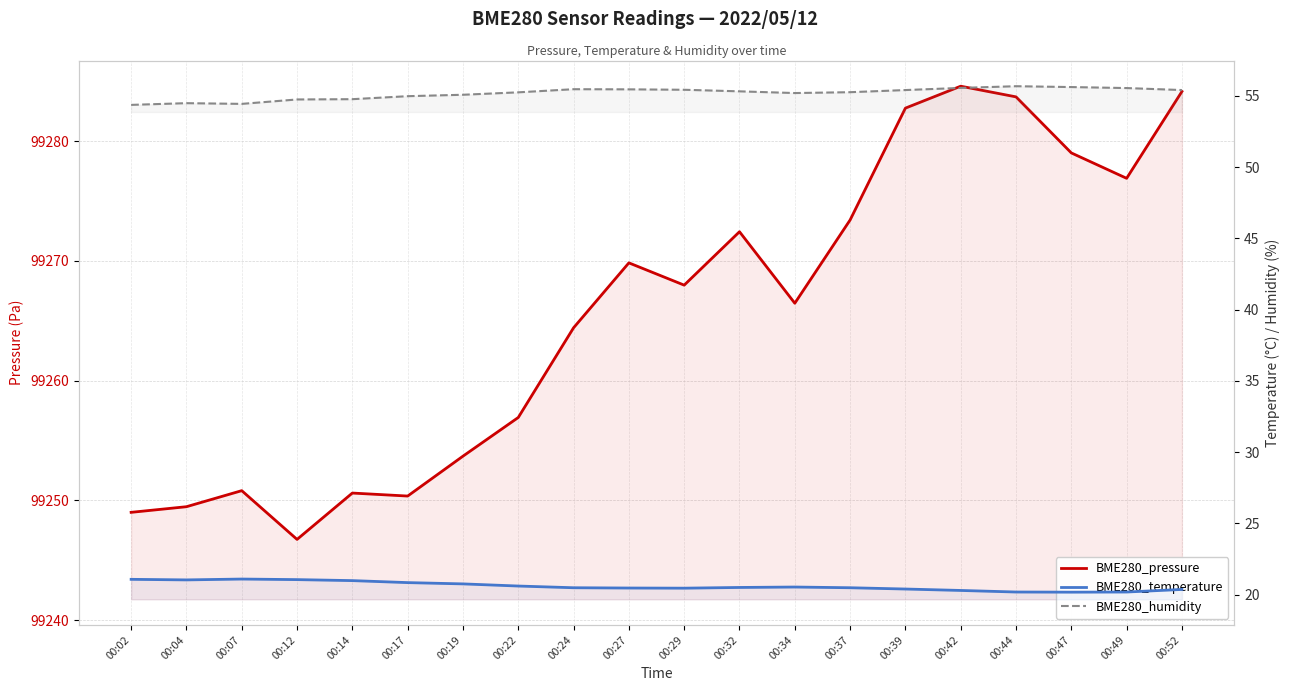

Between 00:02 and 00:04, which series saw the biggest shift?

BME280_pressure